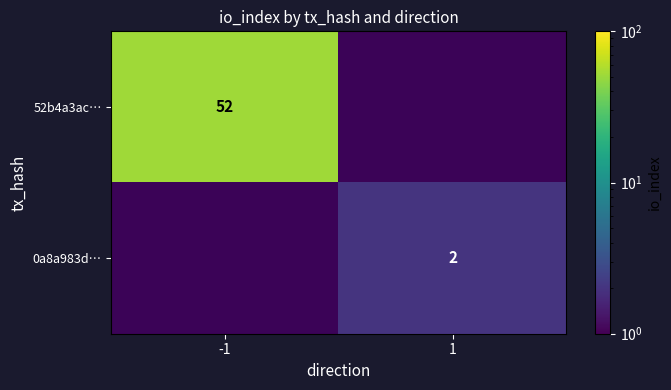

The value of 52b4a3ac… at -1 is 52. True or false?

True